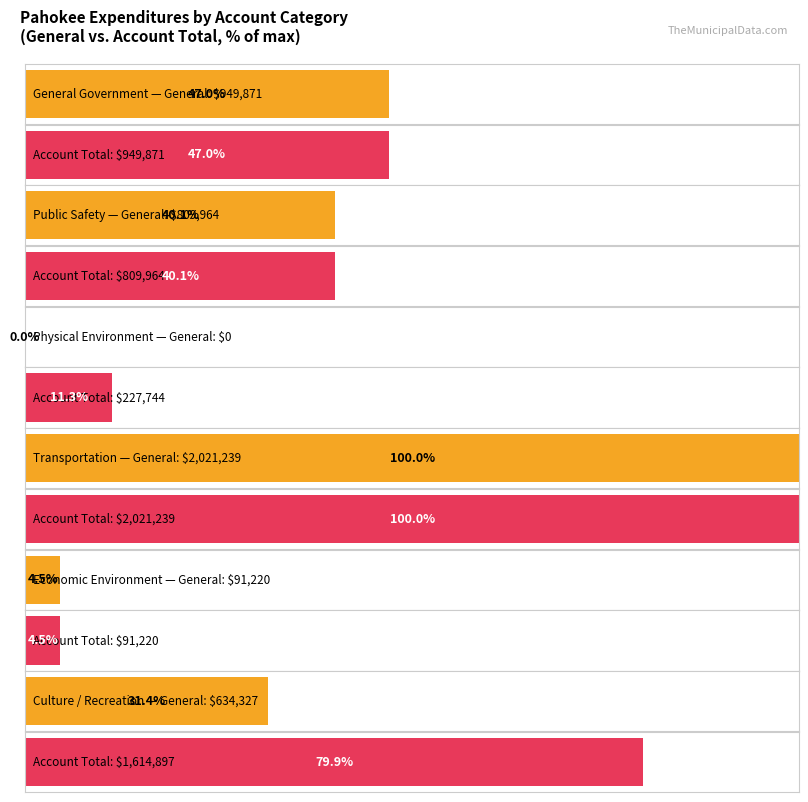

What is the average value of the Account Total series?

952489